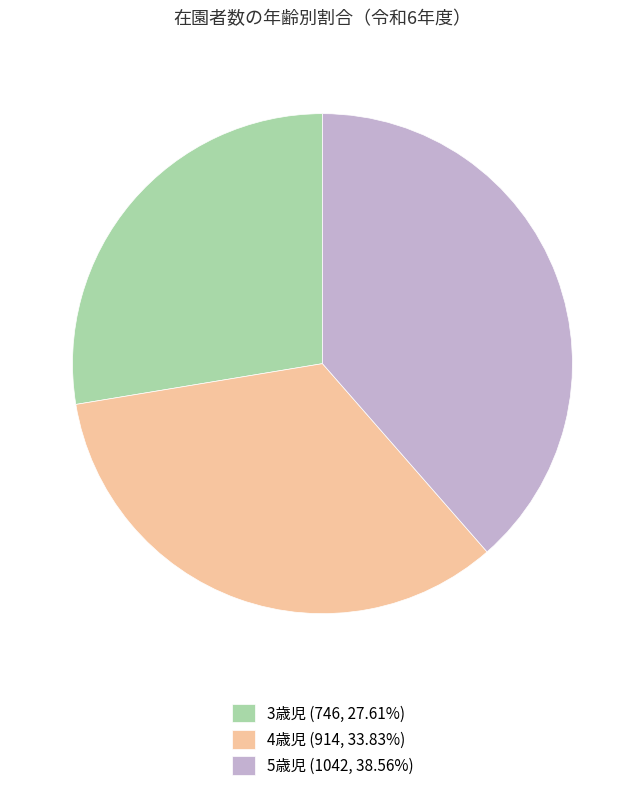

Is there a majority slice in this chart?

No